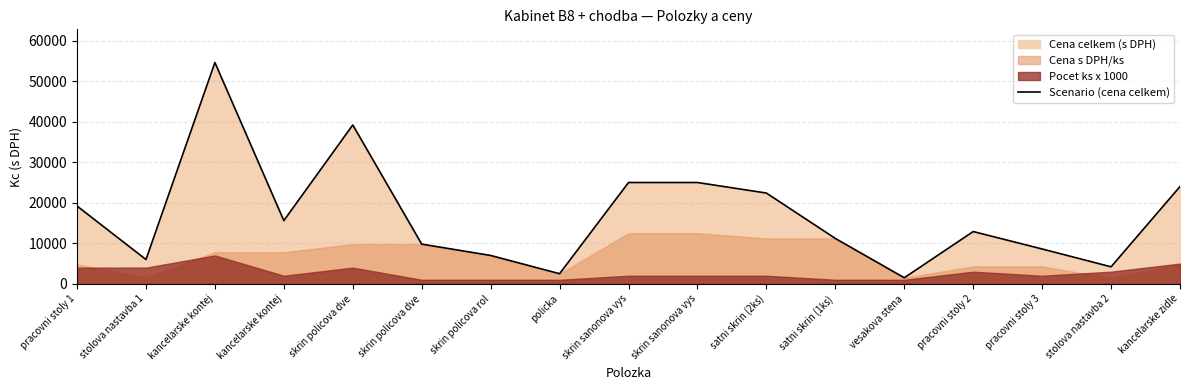

Is it true that the value at vesakova stena is 2224?

False